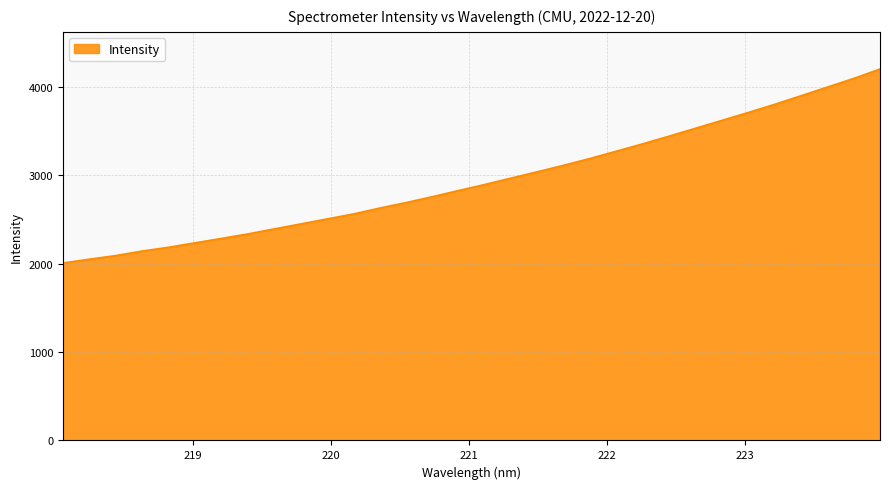

What is the maximum value shown in the chart?

4203.2